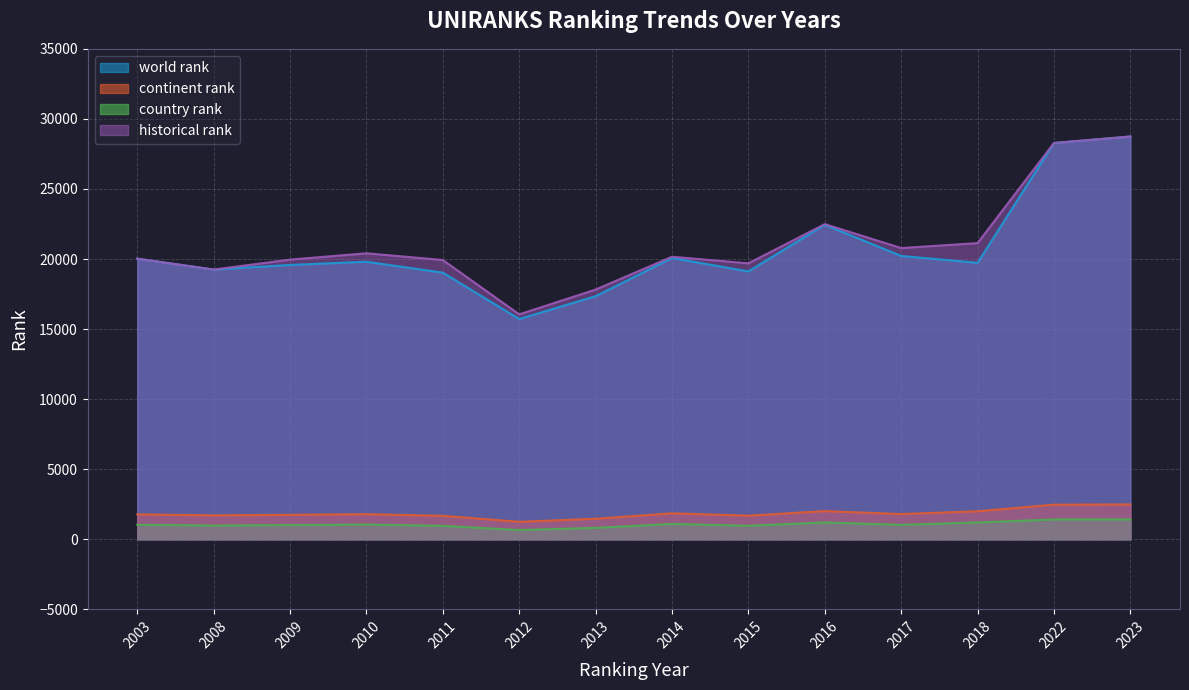

What is the value of the country rank point at the 9th from the left?

967.0